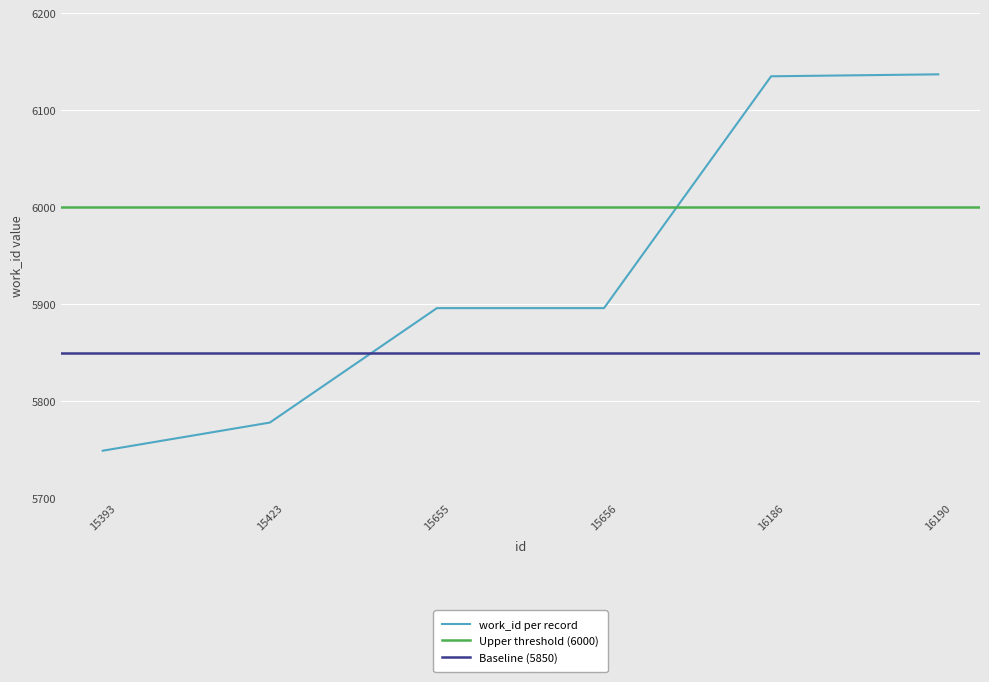

What is the ratio of the value at 16190 to the value at 15423?

1.1